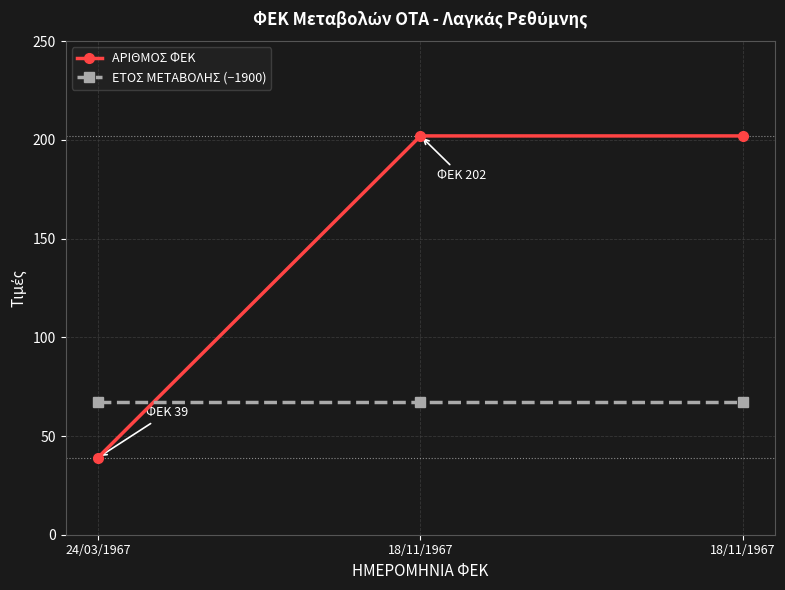

Reading left to right, extract all data points from this chart.

ΑΡΙΘΜΟΣ ΦΕΚ: 24/03/1967=39	18/11/1967=202	18/11/1967=202
ΕΤΟΣ ΜΕΤΑΒΟΛΗΣ (−1900): 24/03/1967=67	18/11/1967=67	18/11/1967=67